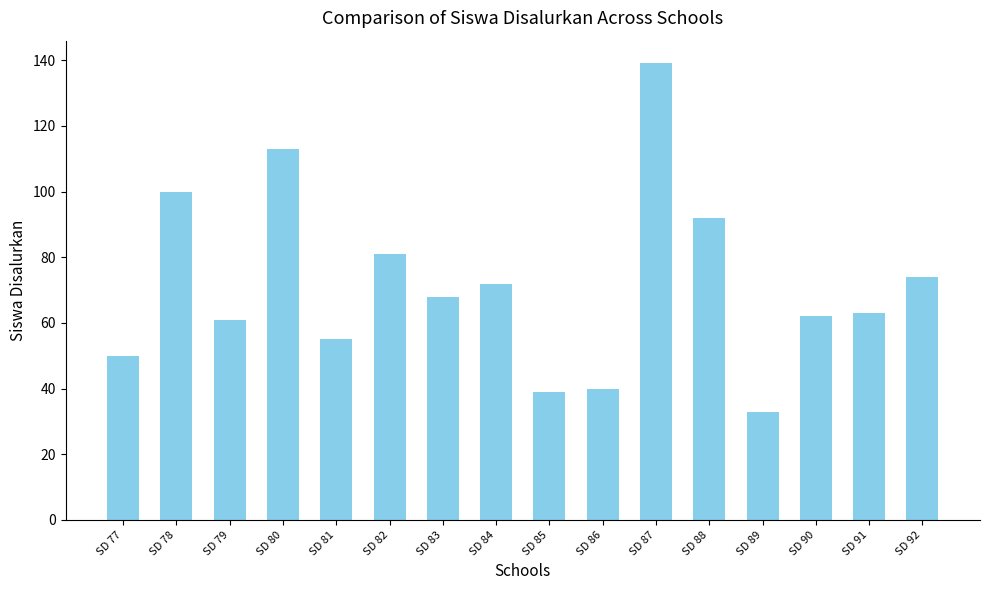

What is the change in value from SD 88 to SD 89?

-59